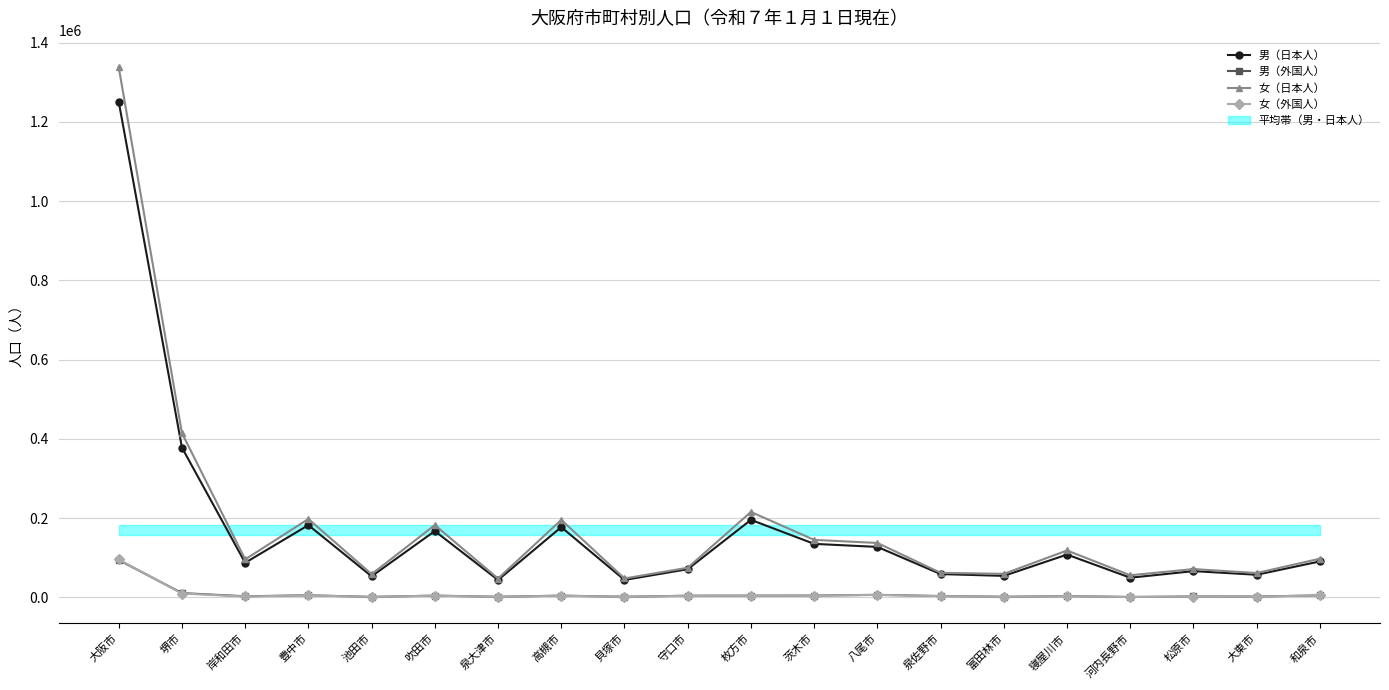

How many data points in 女（外国人） are less than 3490?

10